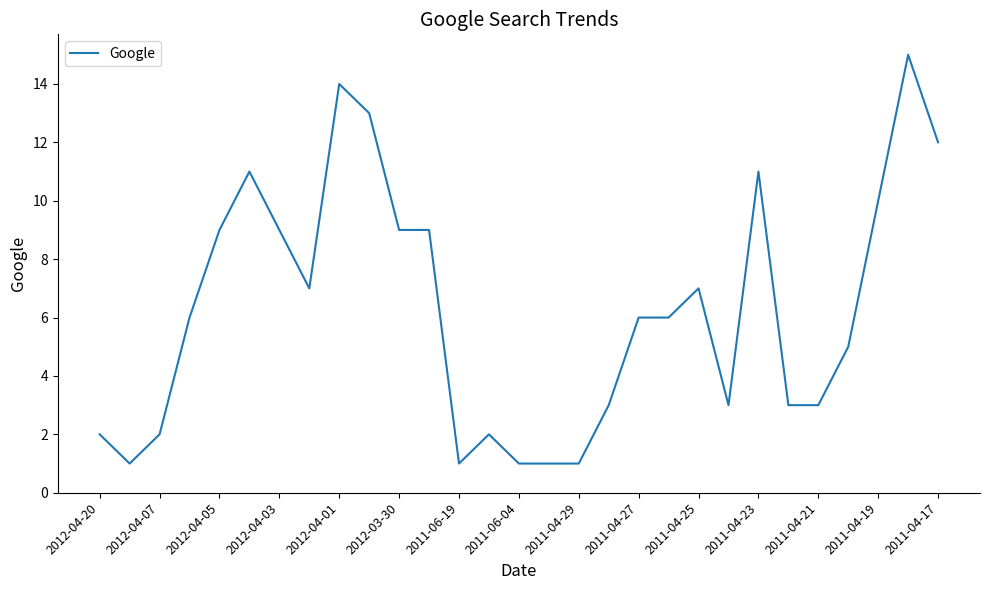

What is the maximum value shown in the chart?

15